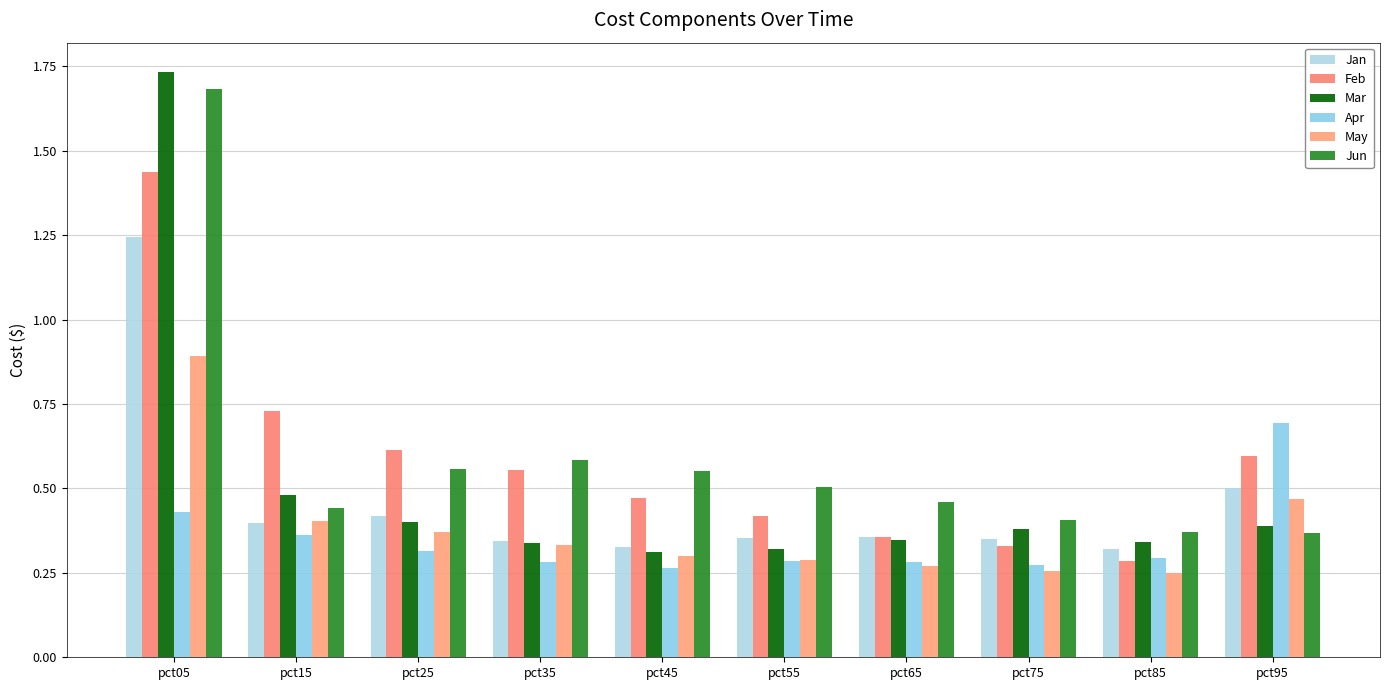

What is the spread (max minus min) of values at pct05?

1.3